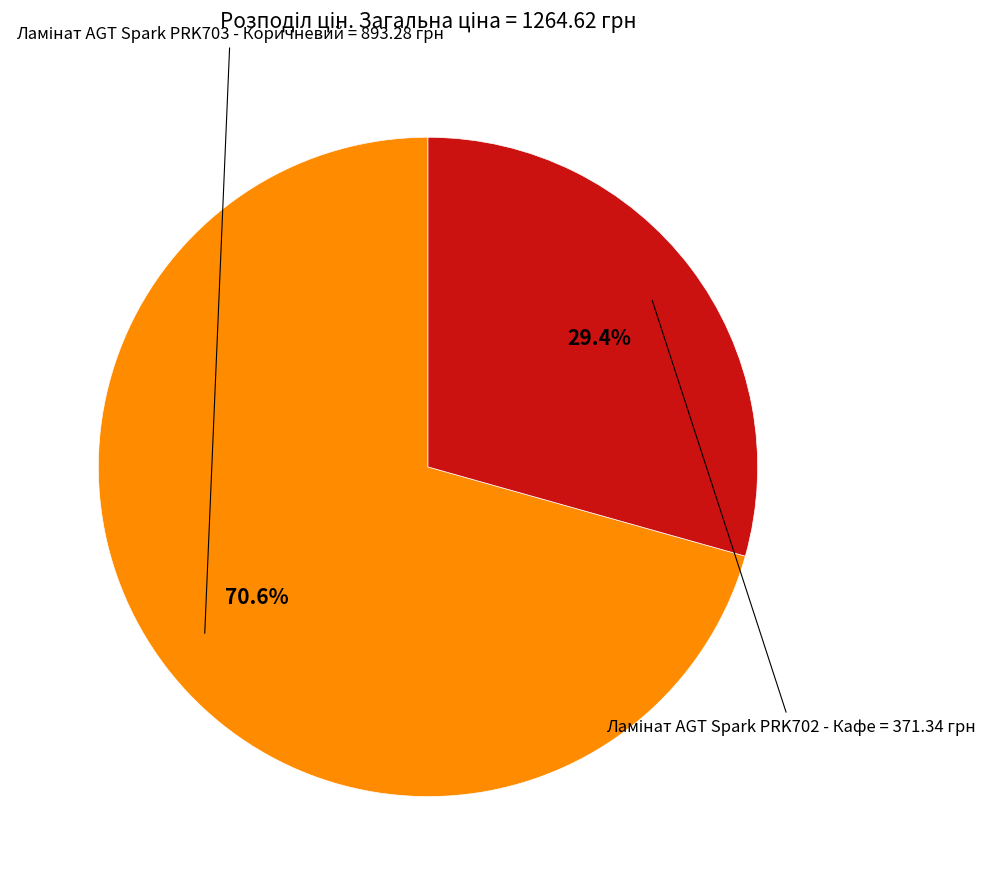

Is there any slice that represents more than half of the pie?

Yes